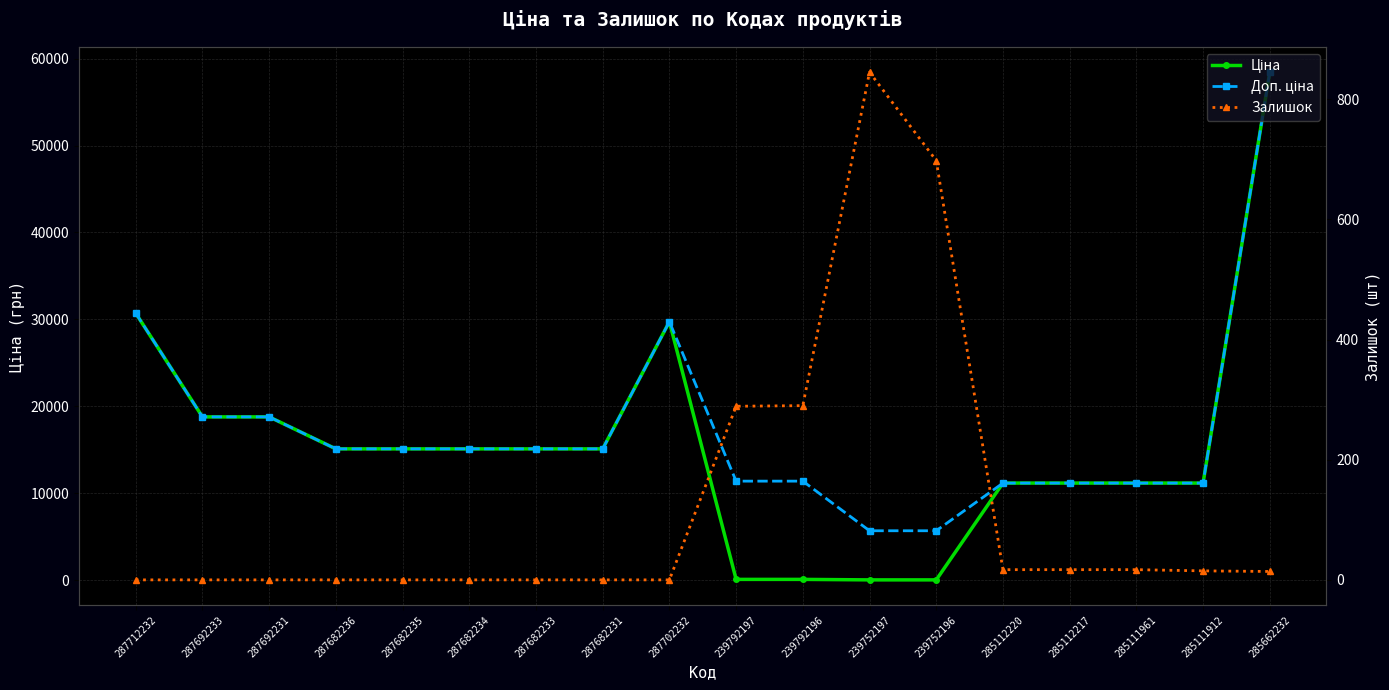

What is the average value of the Залишок series?

122.3